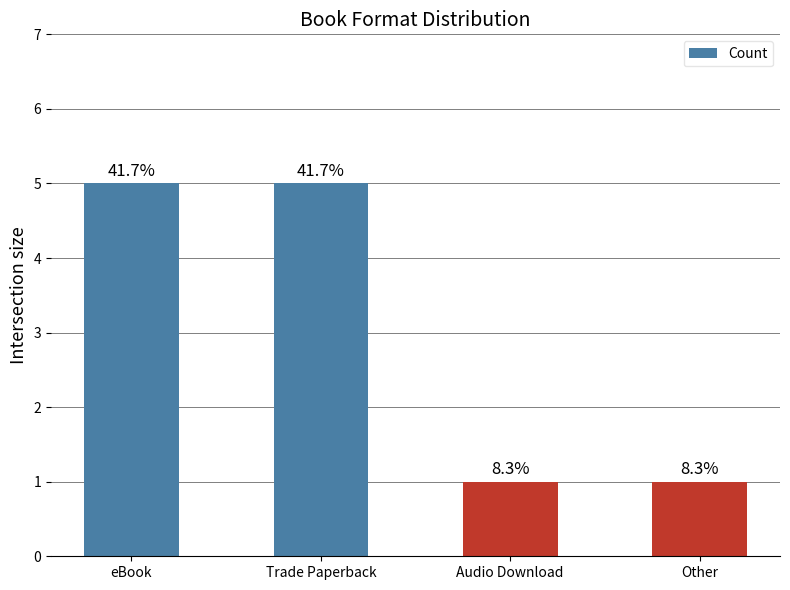

What is the sum of the values at Other and Audio Download?

2